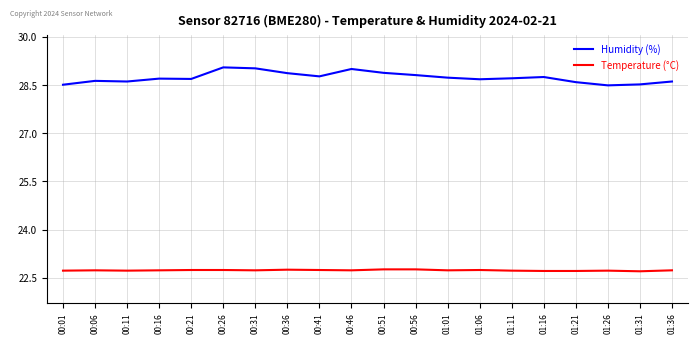

Which series has the widest spread of values?

Humidity (%)